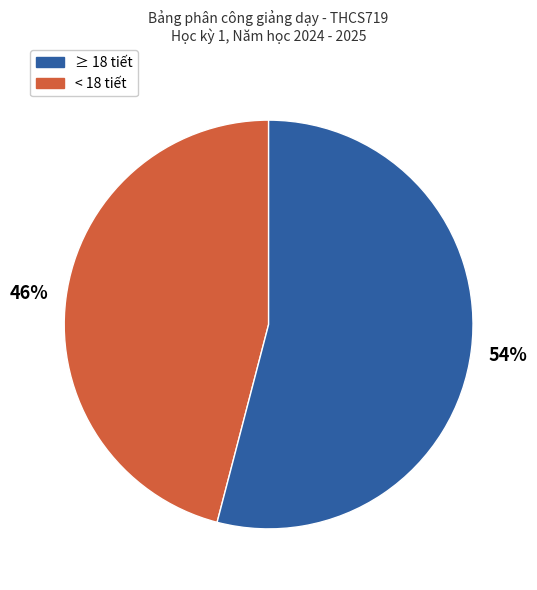

To the nearest percent, what is the difference between the largest and smallest slice percentages?

8%